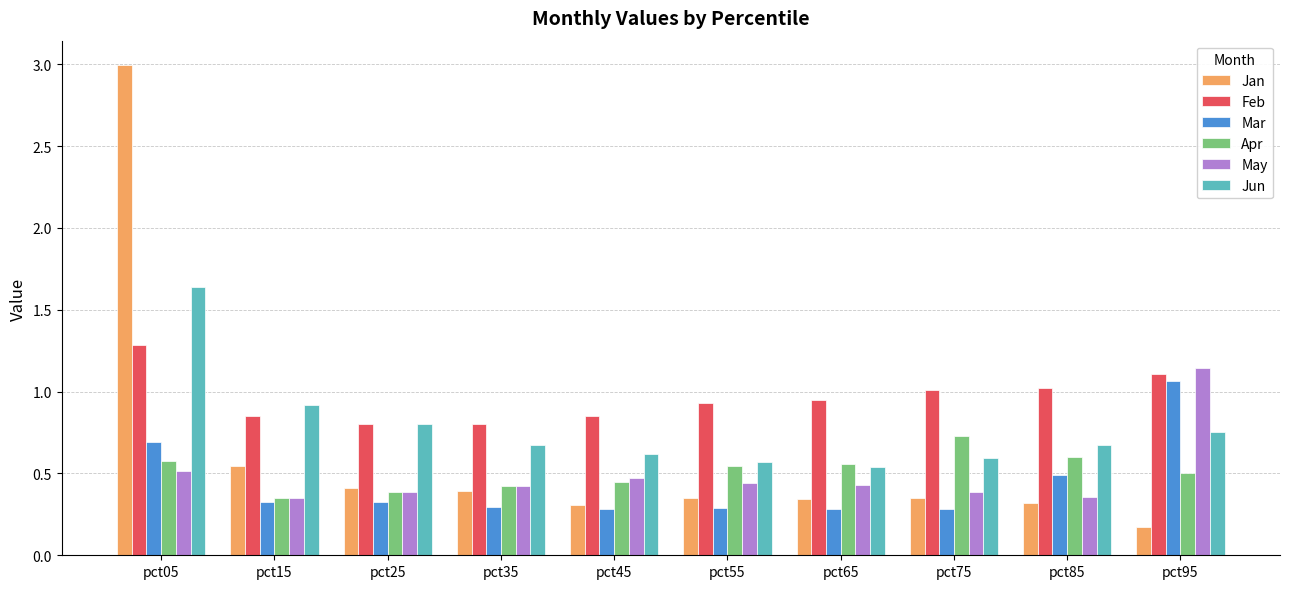

What is the value of the Jan bar at the 1st from the left?

3.0